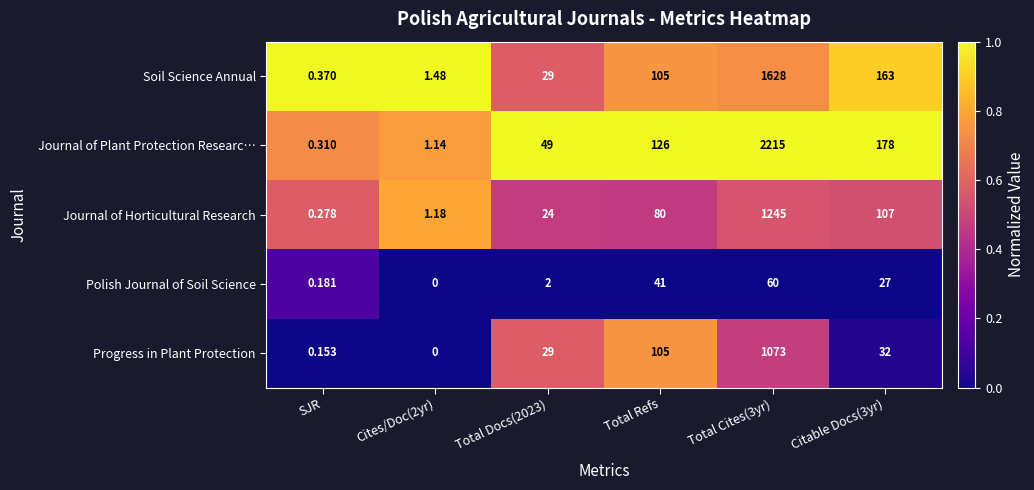

Where is Progress in Plant Protection nearest to the value 536?

Total Refs